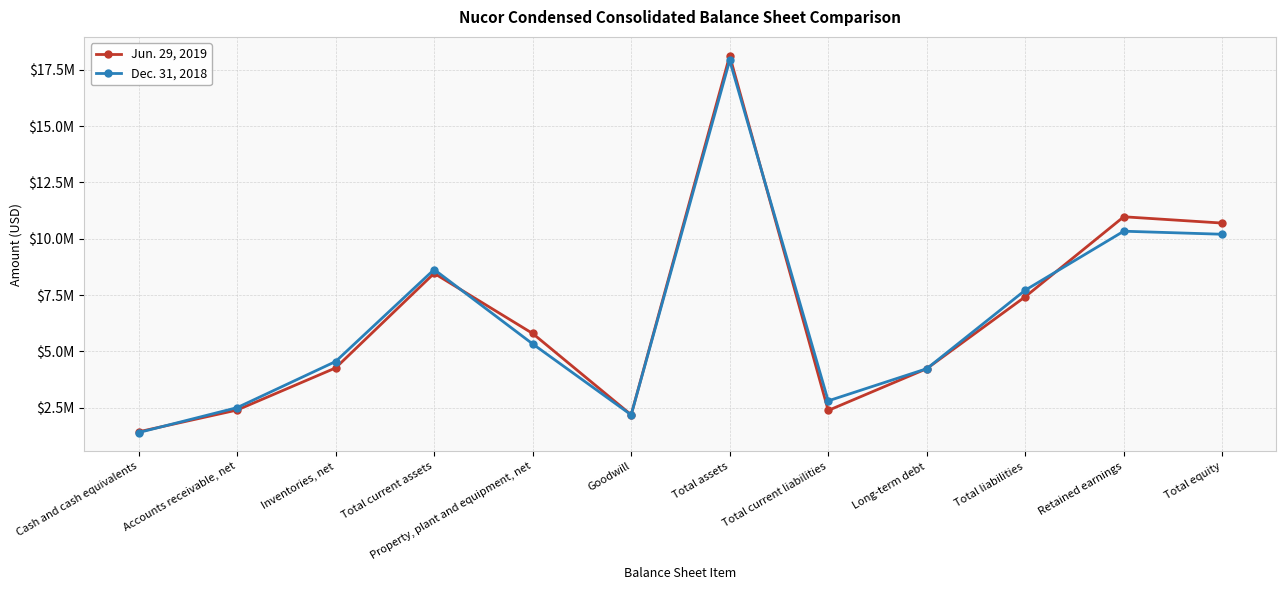

True or false: Dec. 31, 2018 and Jun. 29, 2019 intersect in this chart.

True